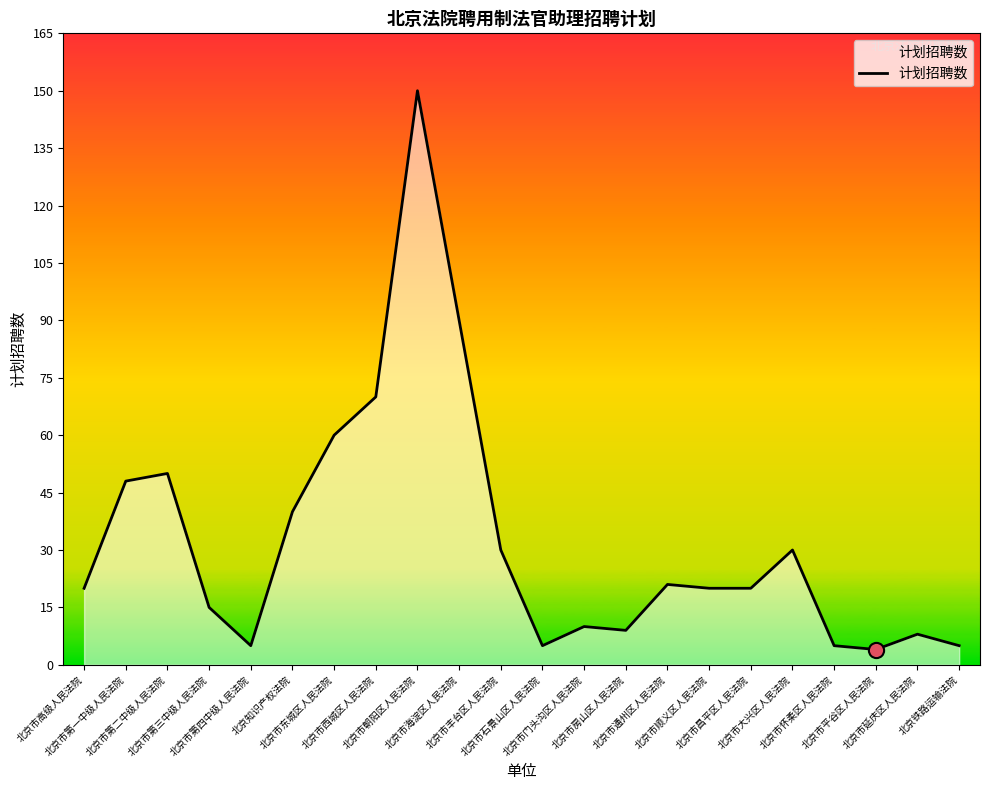

Approximately how many times larger is the value at 北京市延庆区人民法院 compared to 北京市房山区人民法院?

0.9